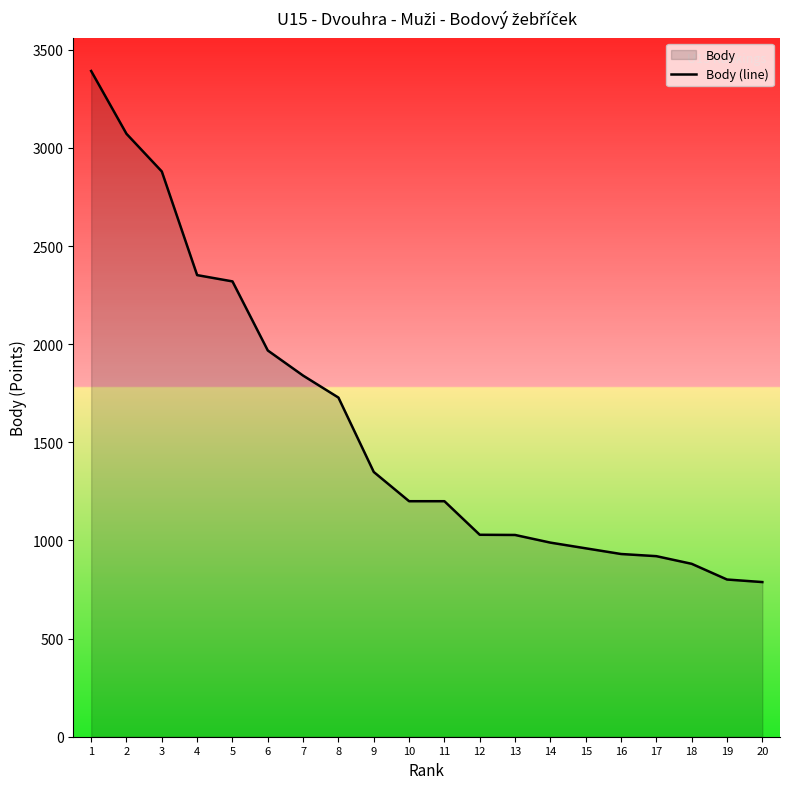

The value at 11 is 1200. True or false?

True